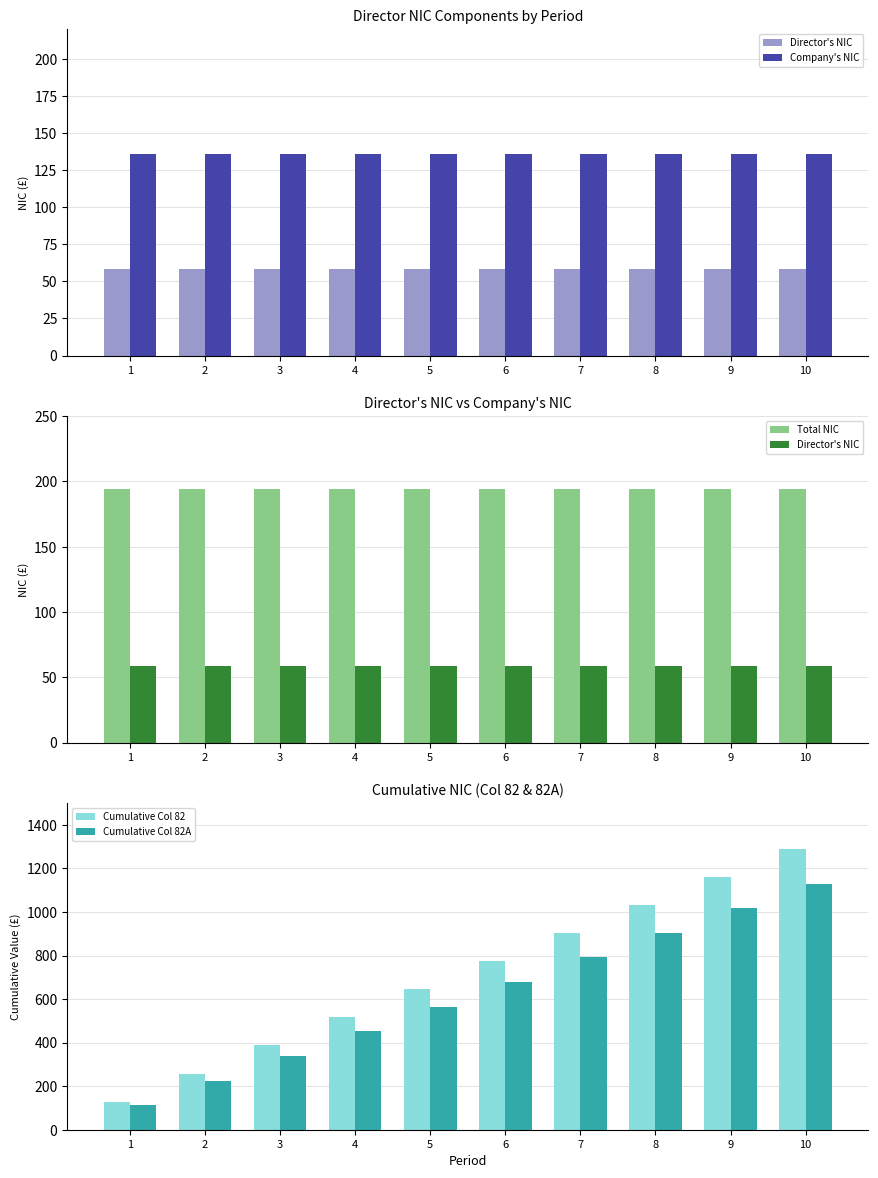

Reading right to left, what are all the values shown in this chart?

Director's NIC: 10=58.7	9=58.7	8=58.7	7=58.7	6=58.7	5=58.7	4=58.7	3=58.7	2=58.7	1=58.7
Company's NIC: 10=135.6	9=135.6	8=135.6	7=135.6	6=135.6	5=135.6	4=135.6	3=135.6	2=135.6	1=135.6
Total NIC: 10=194.3	9=194.3	8=194.3	7=194.3	6=194.3	5=194.3	4=194.3	3=194.3	2=194.3	1=194.3
Cumulative Col 82: 10=1290.0	9=1161.0	8=1032.0	7=903.0	6=774.0	5=645.0	4=516.0	3=387.0	2=258.0	1=129.0
Cumulative Col 82A: 10=1130.0	9=1017.0	8=904.0	7=791.0	6=678.0	5=565.0	4=452.0	3=339.0	2=226.0	1=113.0